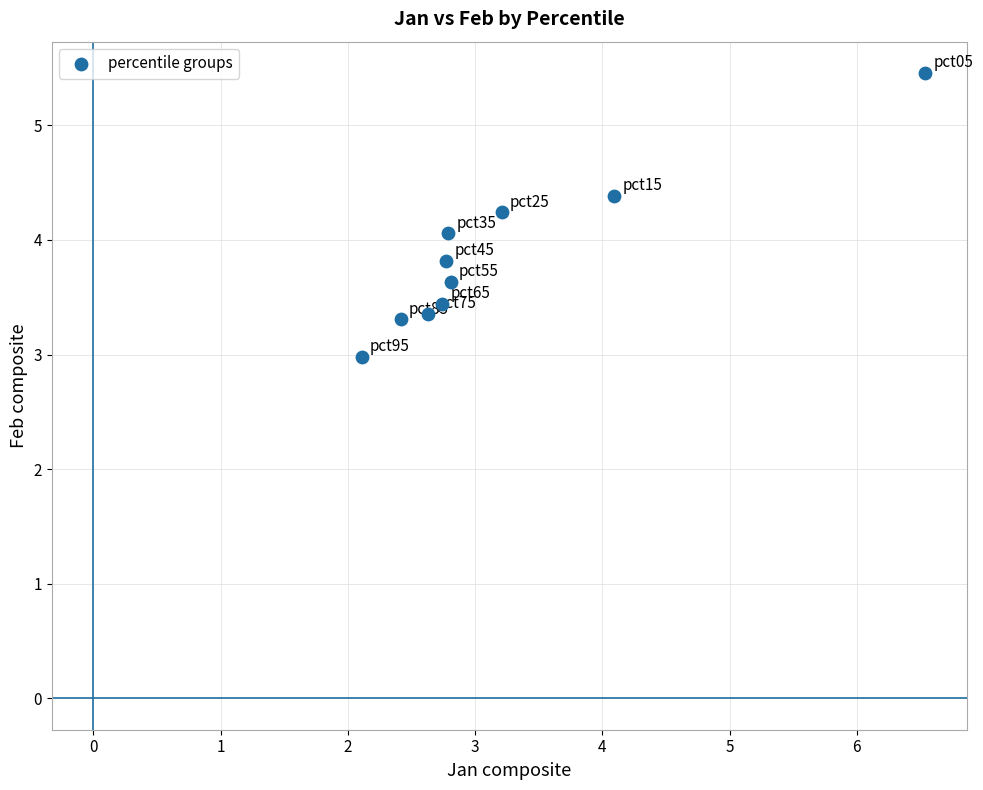

What is the range of X values (max minus min)?

4.4